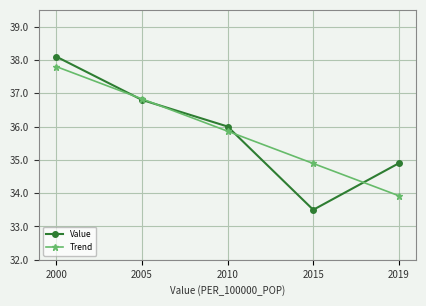

Rank the categories by Value value from lowest to highest.

2015, 2019, 2010, 2005, 2000